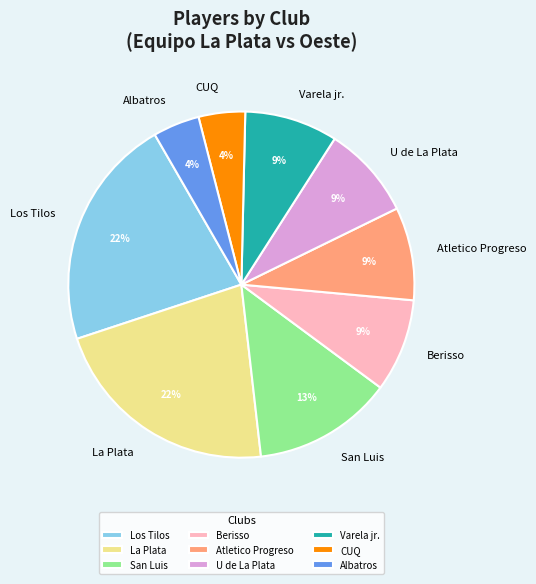

Count the number of slices in the pie.

9